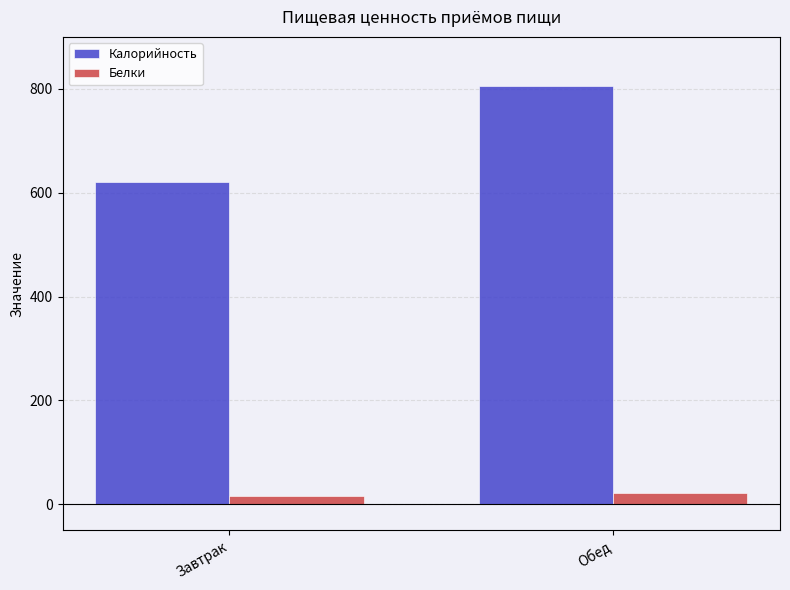

Rank the series by their maximum value, from lowest to highest.

Белки, Калорийность